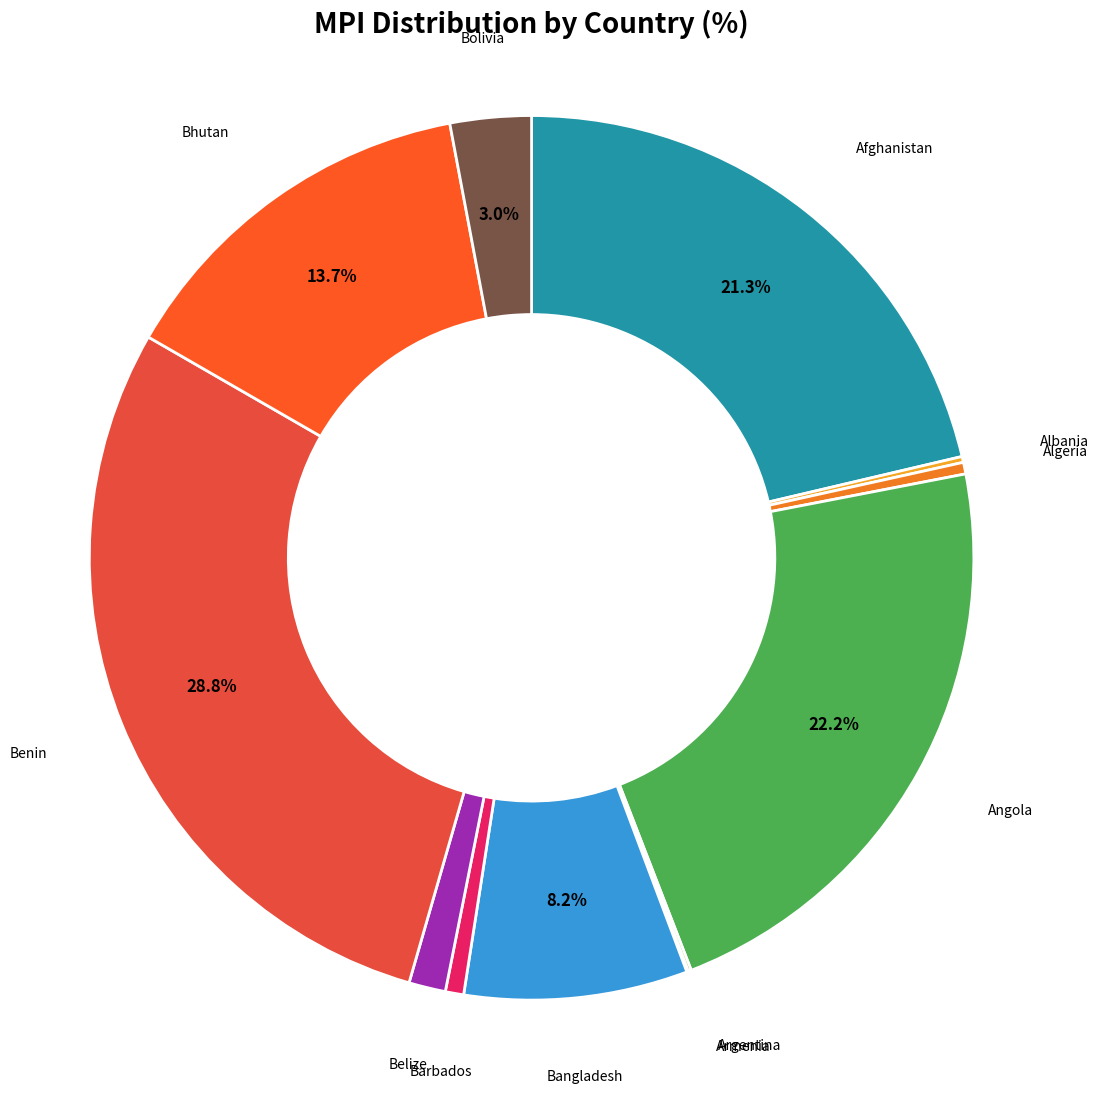

Rank the categories by value from lowest to highest.

Armenia, Argentina, Albania, Algeria, Barbados, Belize, Bolivia, Bangladesh, Bhutan, Afghanistan, Angola, Benin